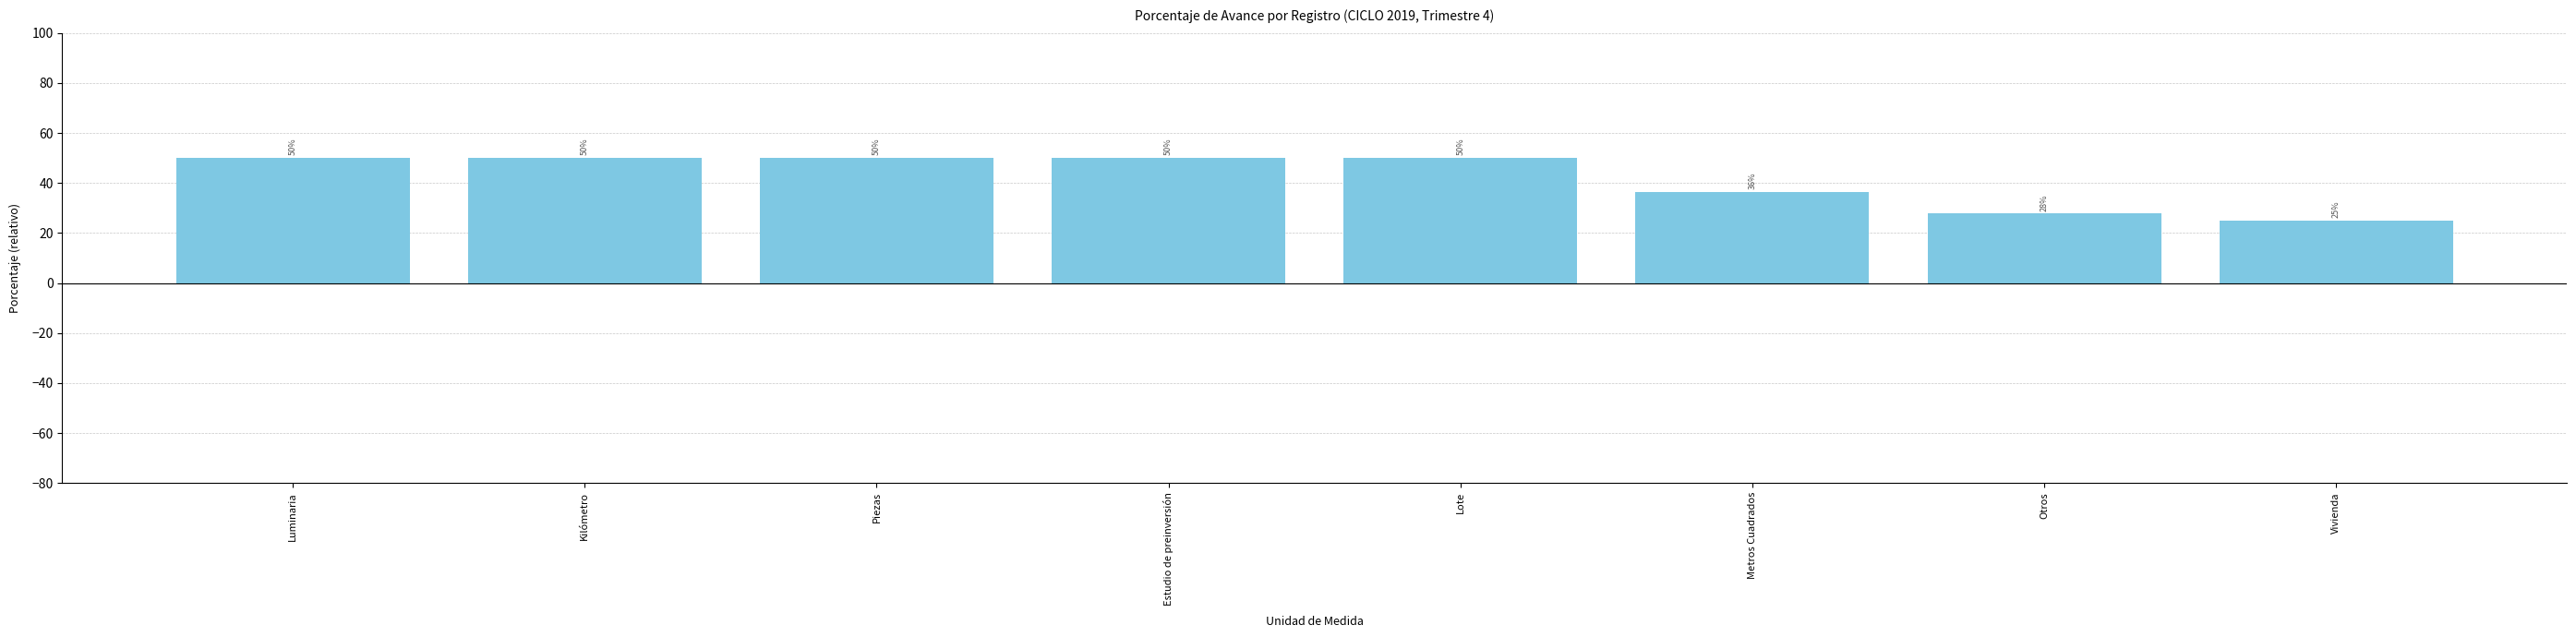

Which category has the lowest value across all series?

Vivienda